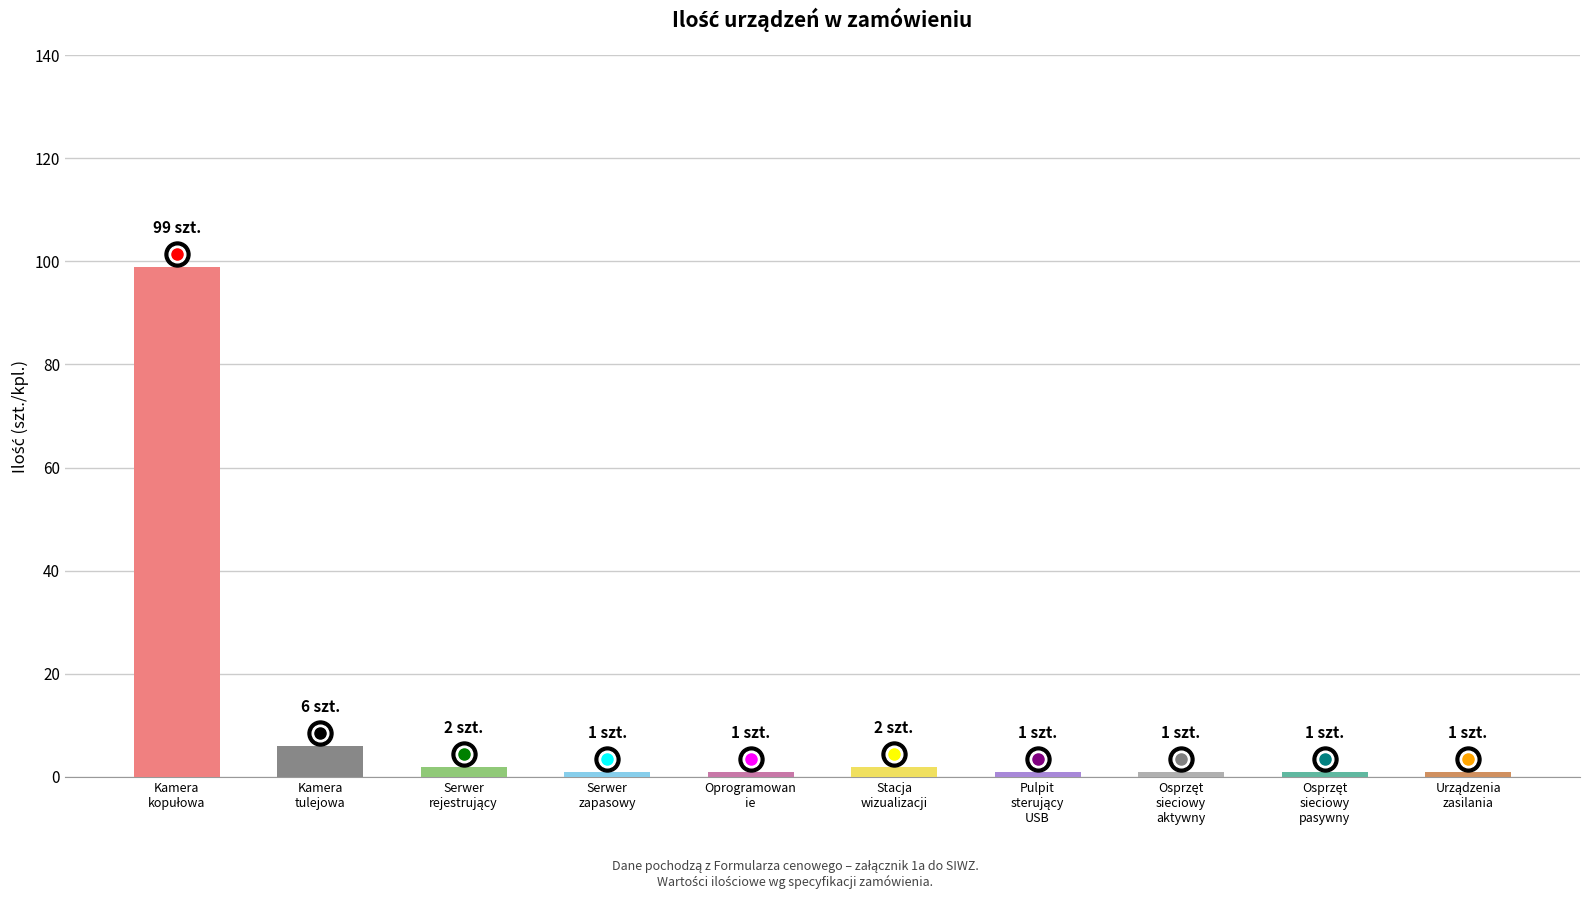

Are the bars horizontal?

No